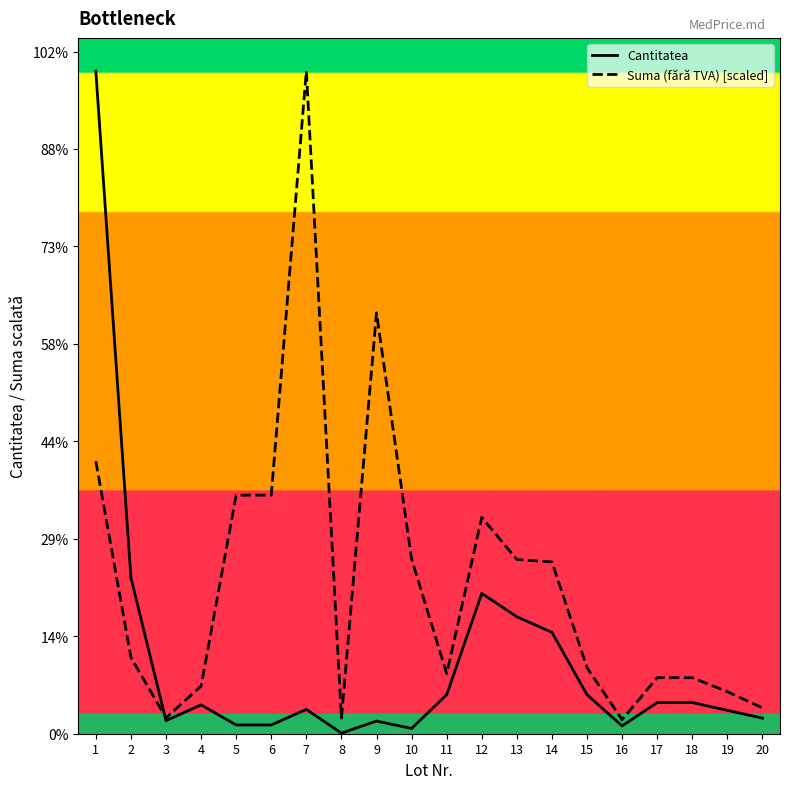

Is the value of Cantitatea at 3 greater than the value of Suma (fără TVA) [scaled] at 4?

No